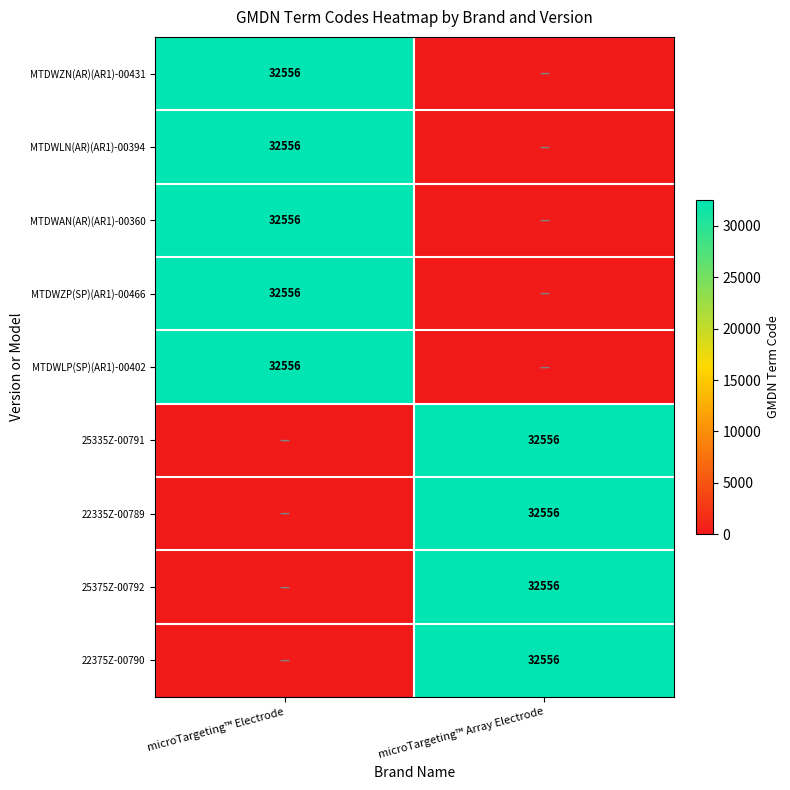

Is it true that MTDWAN(AR)(AR1)-00360 equals 32556 at microTargeting™ Electrode?

True